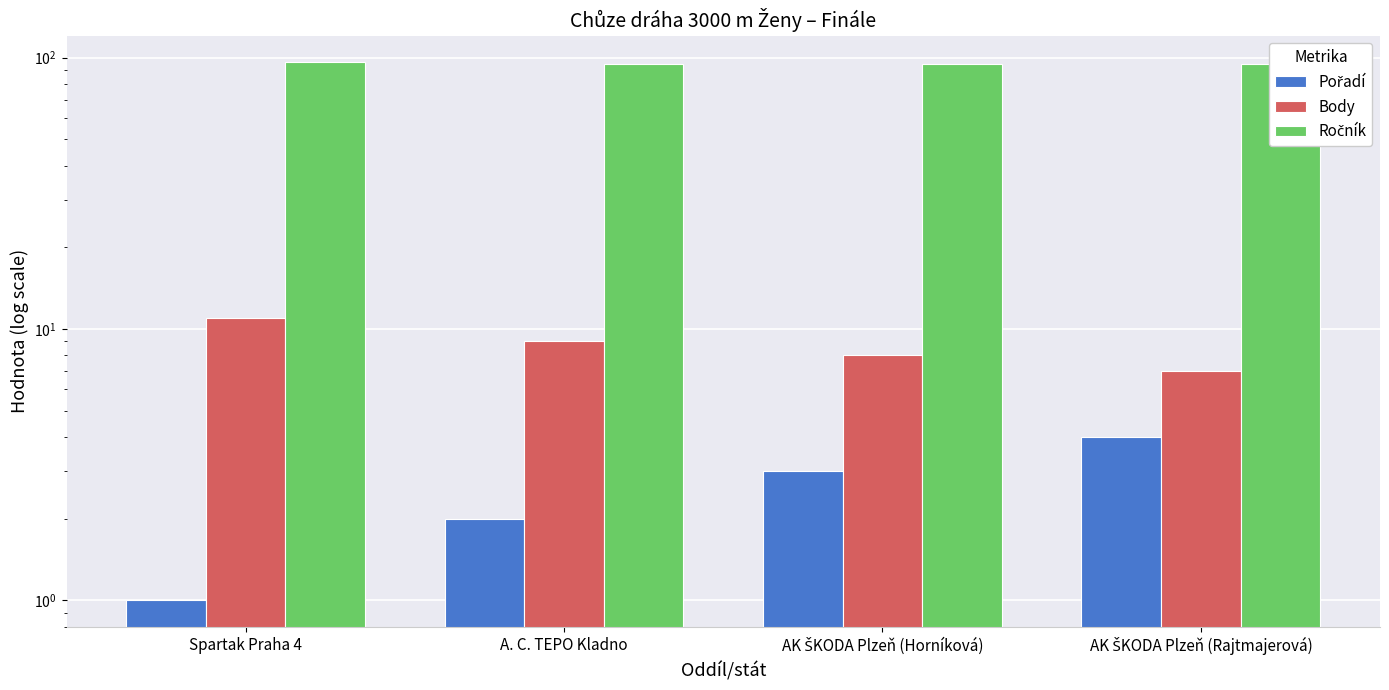

Between A. C. TEPO Kladno and AK ŠKODA Plzeň (Rajtmajerová), which is larger?

AK ŠKODA Plzeň (Rajtmajerová)